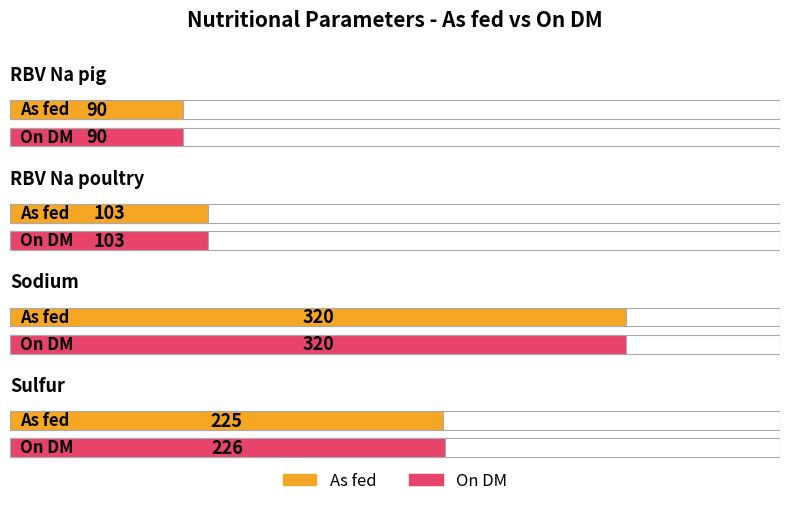

The value of As fed at RBV Na pig is 125. True or false?

False